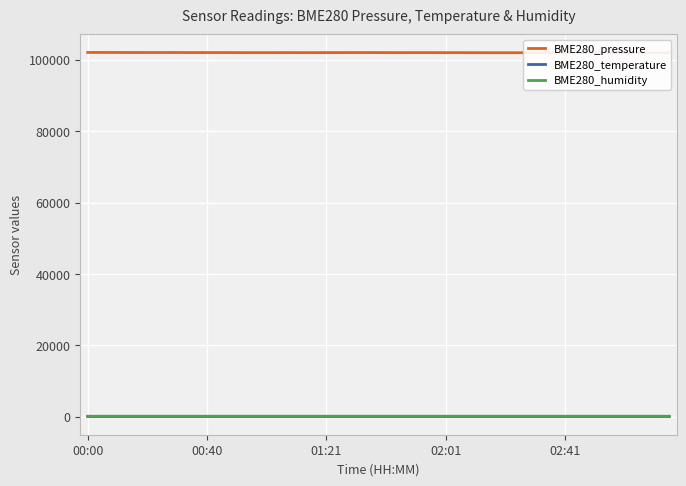

What is the minimum value for BME280_pressure?

101974.3